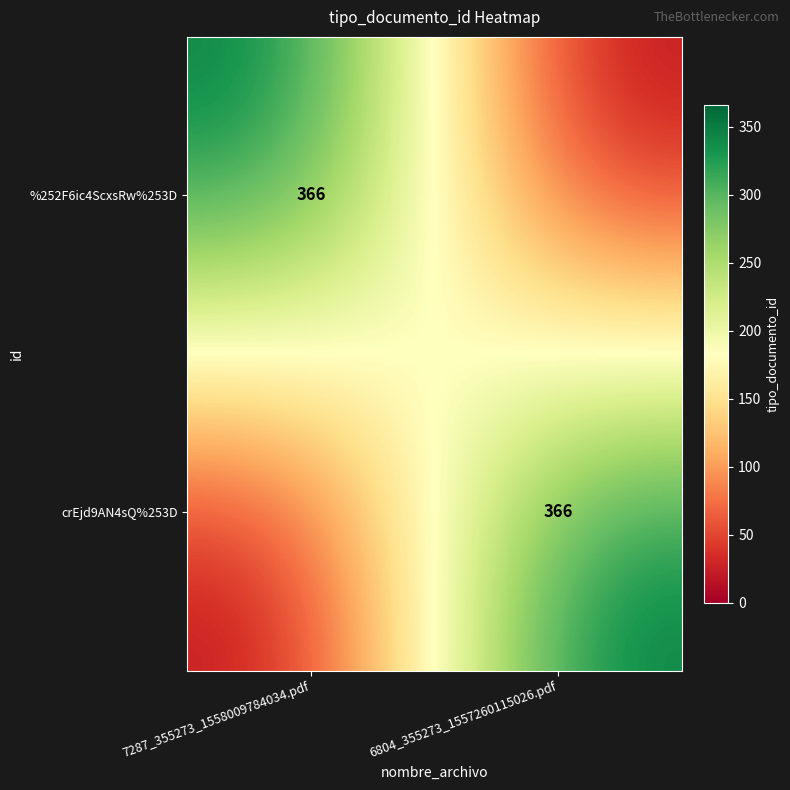

True or false: crEjd9AN4sQ%253D has a value of 505 at 6804_355273_1557260115026.pdf.

False